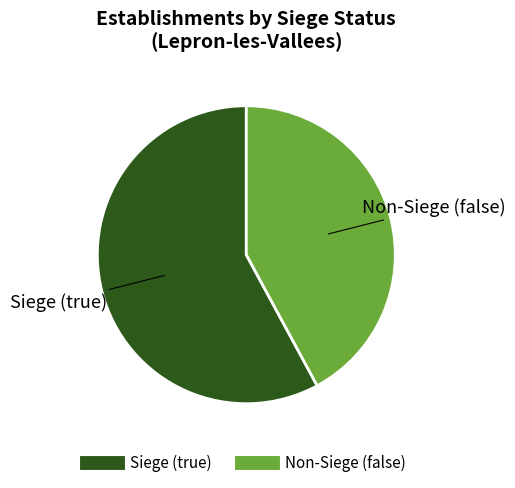

Is there any slice that represents more than half of the pie?

Yes